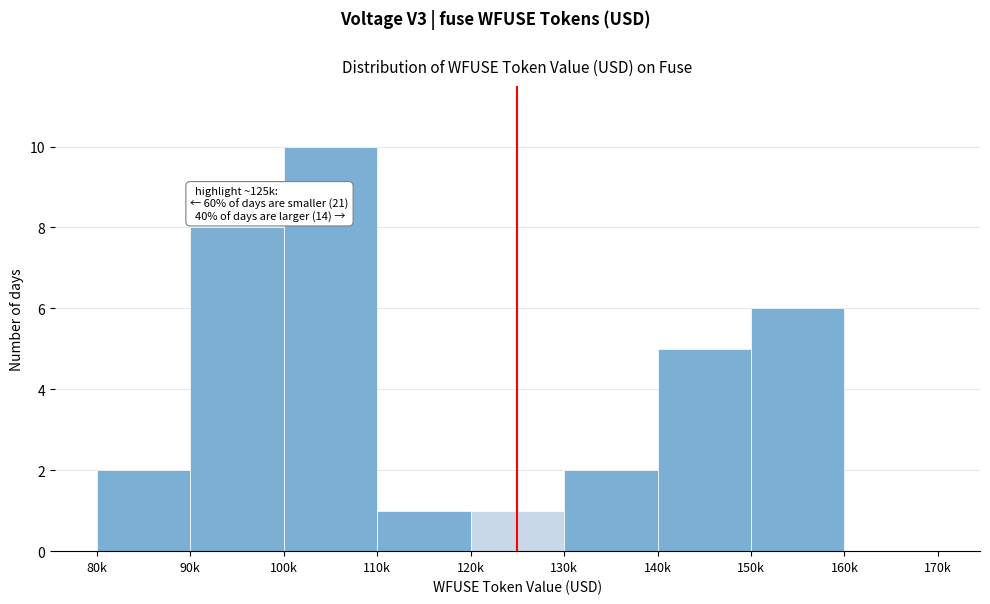

Reading left to right, list all the values displayed in this chart.

80k=2	90k=8	100k=10	110k=1	120k=1	130k=2	140k=5	150k=6	160k=0